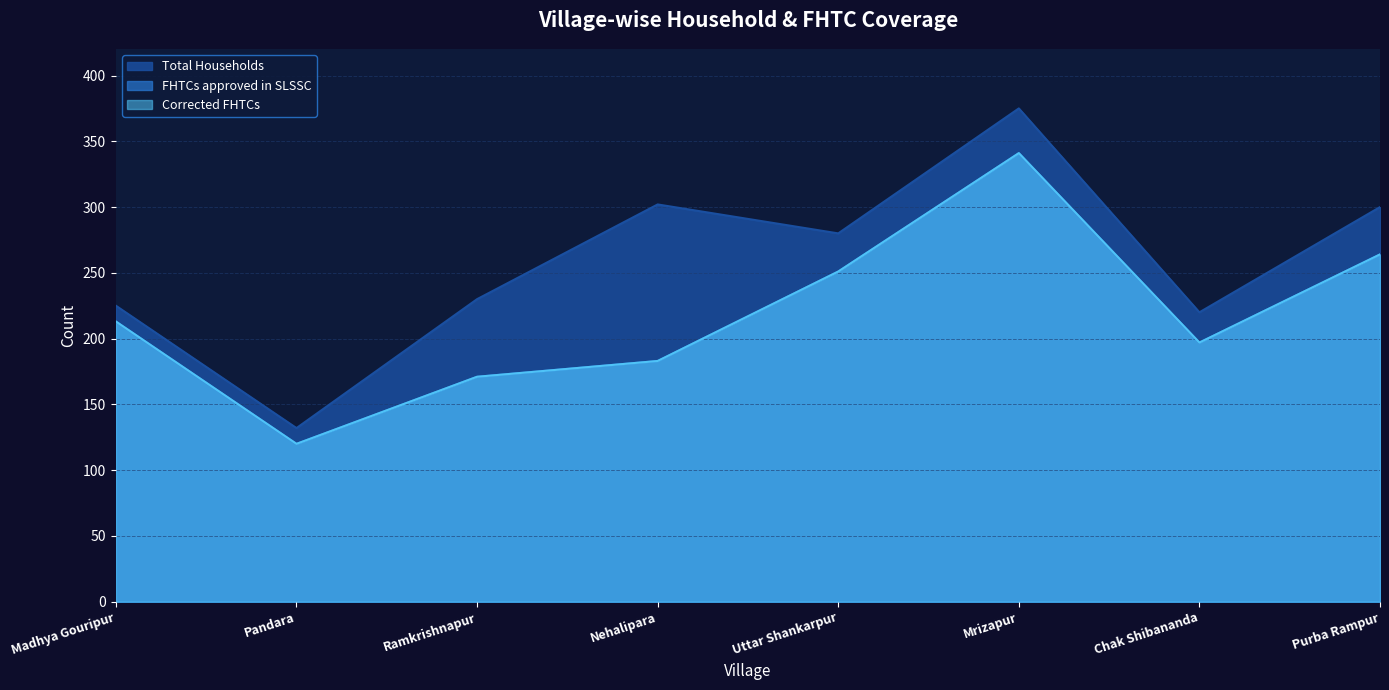

True or false: Corrected FHTCs and FHTCs approved in SLSSC intersect in this chart.

False